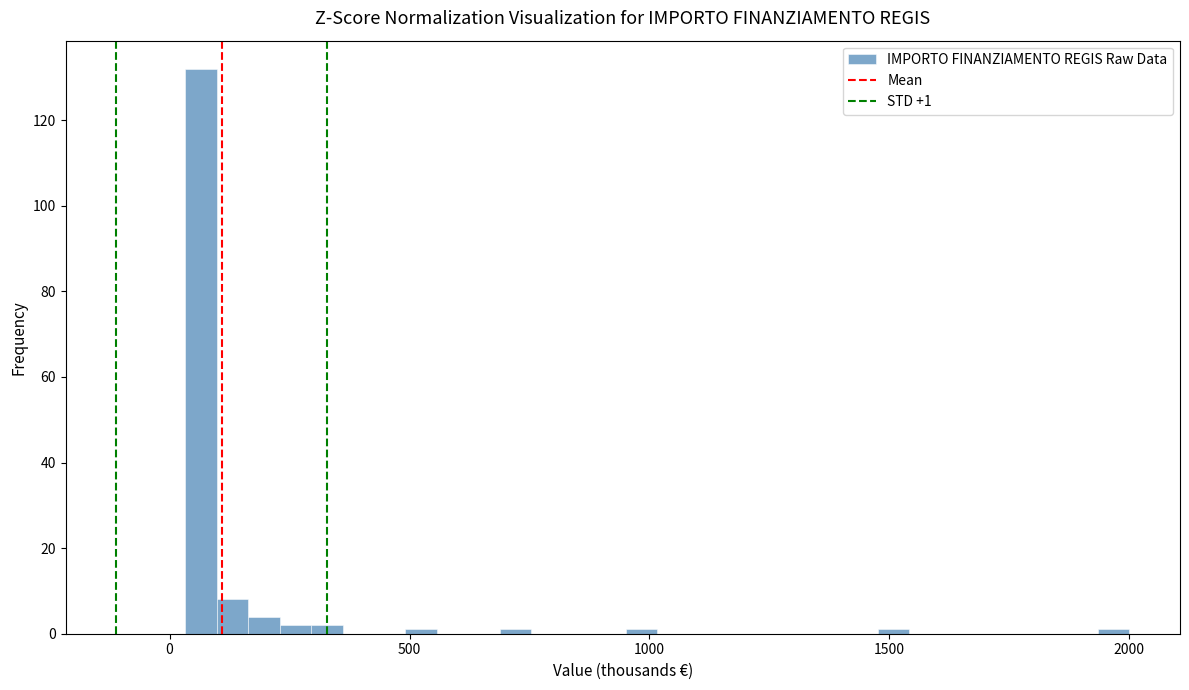

Around what value on the x-axis is the tallest bar? Give the approximate position of its centre, as read against the axis.

50